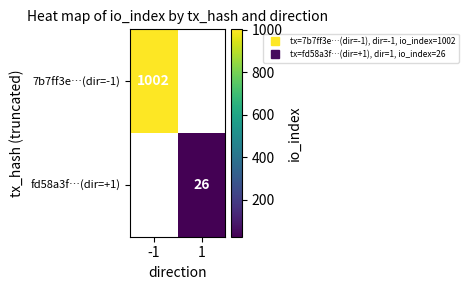

Which label corresponds to the smallest value in the chart?

1